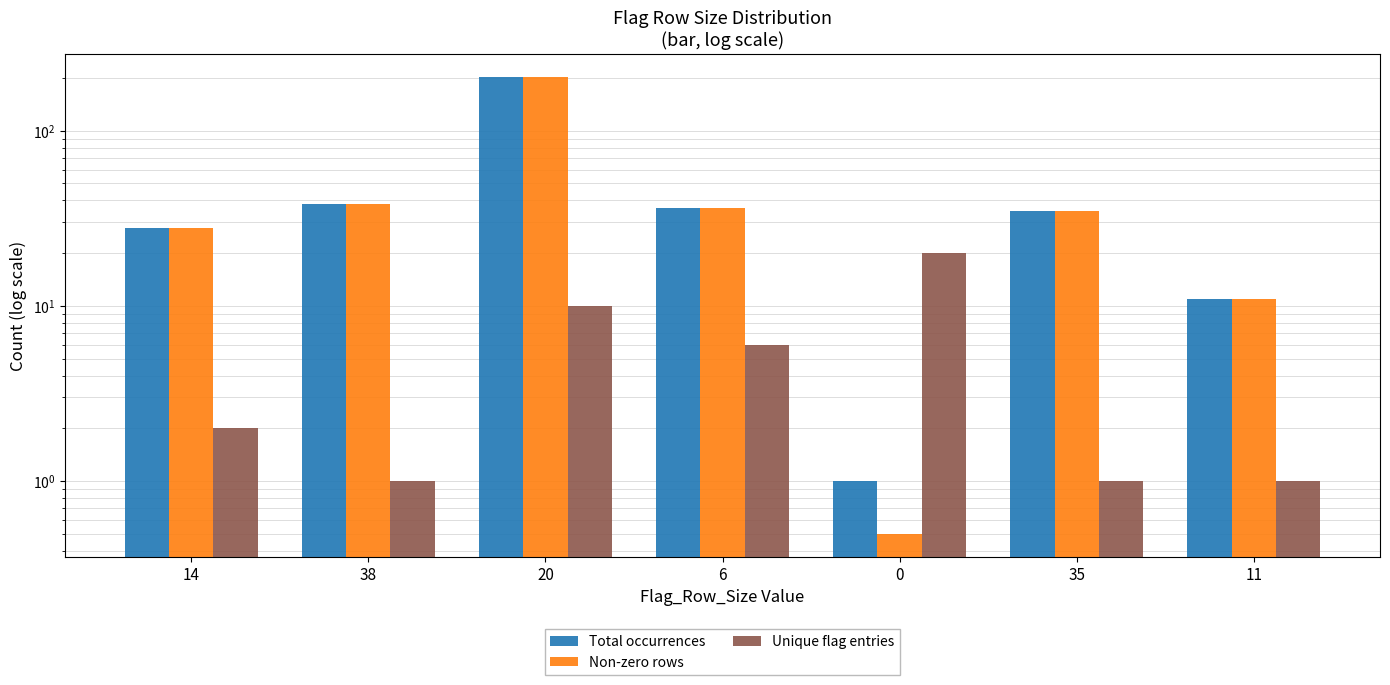

Is the value of Total occurrences at 11 greater than the value of Non-zero rows at 20?

No